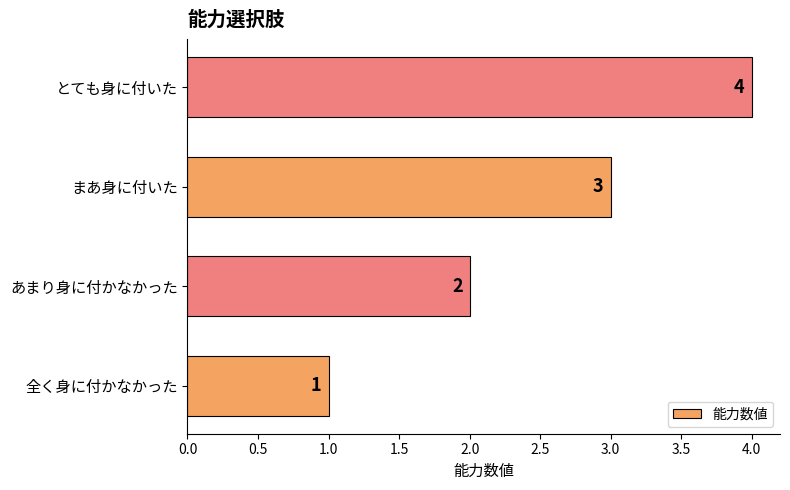

Count the values in the range 2 to 4.

3